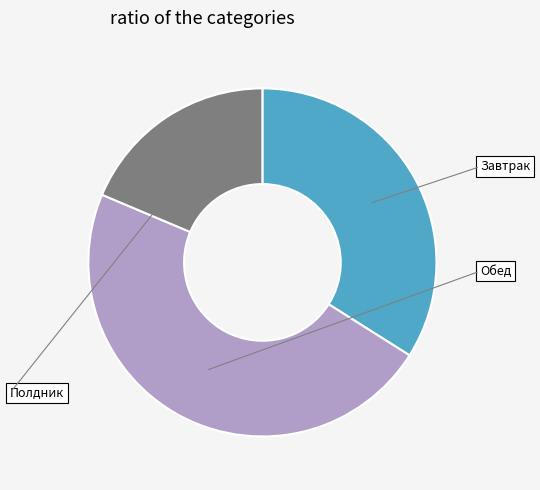

Is there a majority slice in this chart?

No